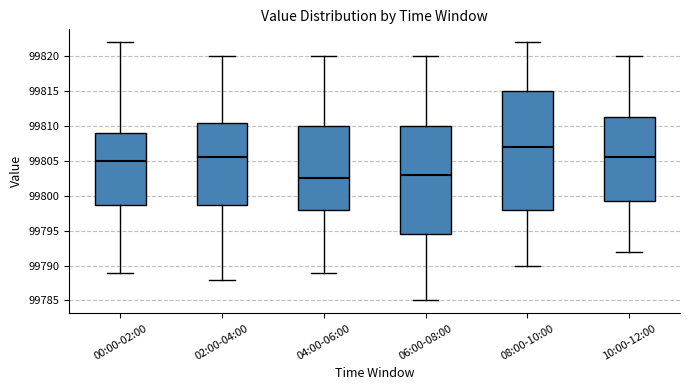

Reading left to right, read every box against the y-axis: the position of its median line, the range the box covers, and the ends of its whiskers. The values are not printed on the chart, so give them approximately, as read against the axis.

00:00-02:00: median 99805.0, box 99799.0 to 99809.0, whiskers 99789.0 to 99822.0
02:00-04:00: median 99805.5, box 99799.0 to 99810.5, whiskers 99788.0 to 99820.0
04:00-06:00: median 99802.5, box 99798.0 to 99810.0, whiskers 99789.0 to 99820.0
06:00-08:00: median 99803.0, box 99794.5 to 99810.0, whiskers 99785.0 to 99820.0
08:00-10:00: median 99807.0, box 99798.0 to 99815.0, whiskers 99790.0 to 99822.0
10:00-12:00: median 99805.5, box 99799.5 to 99811.5, whiskers 99792.0 to 99820.0